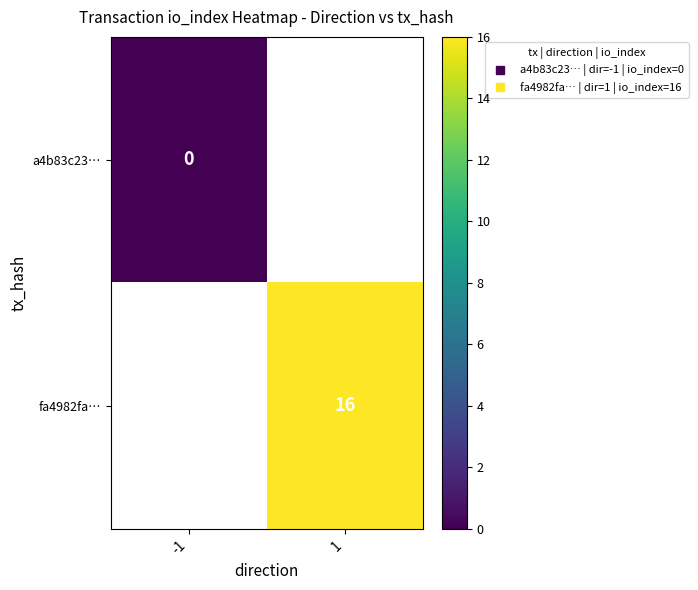

At how many categories does at least one series exceed 8?

1